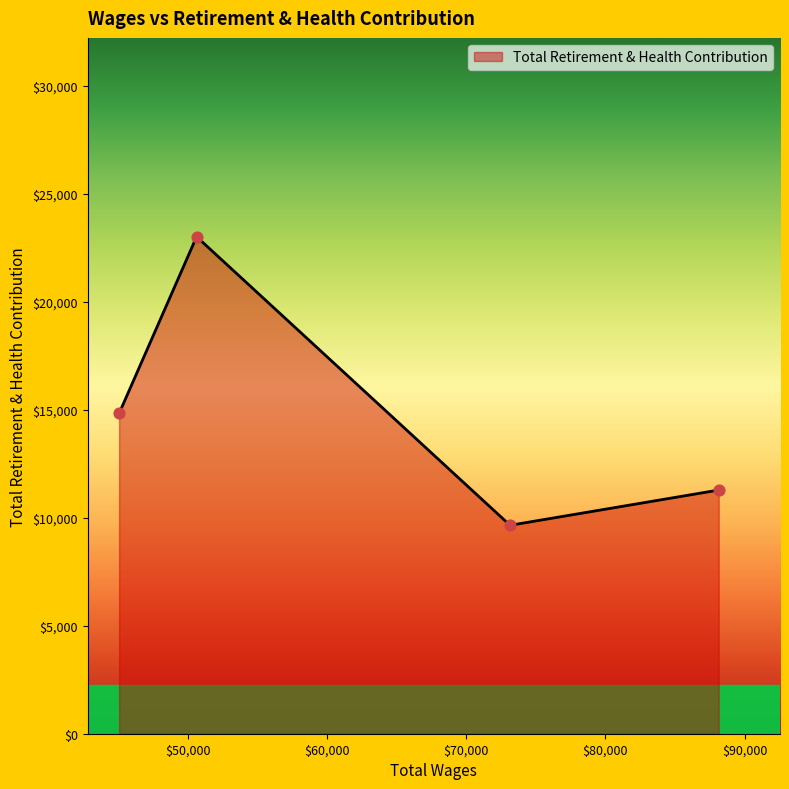

True or false: there are more than 1 points higher than both neighbors.

False